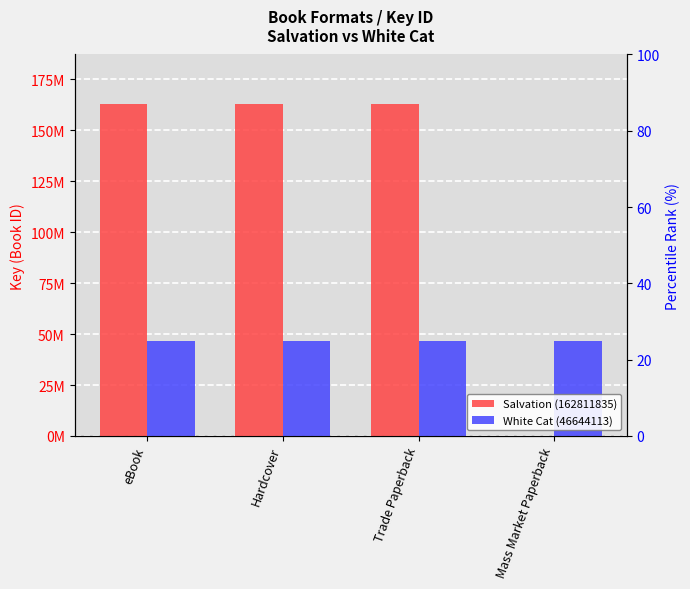

How many data points does each series have?

4